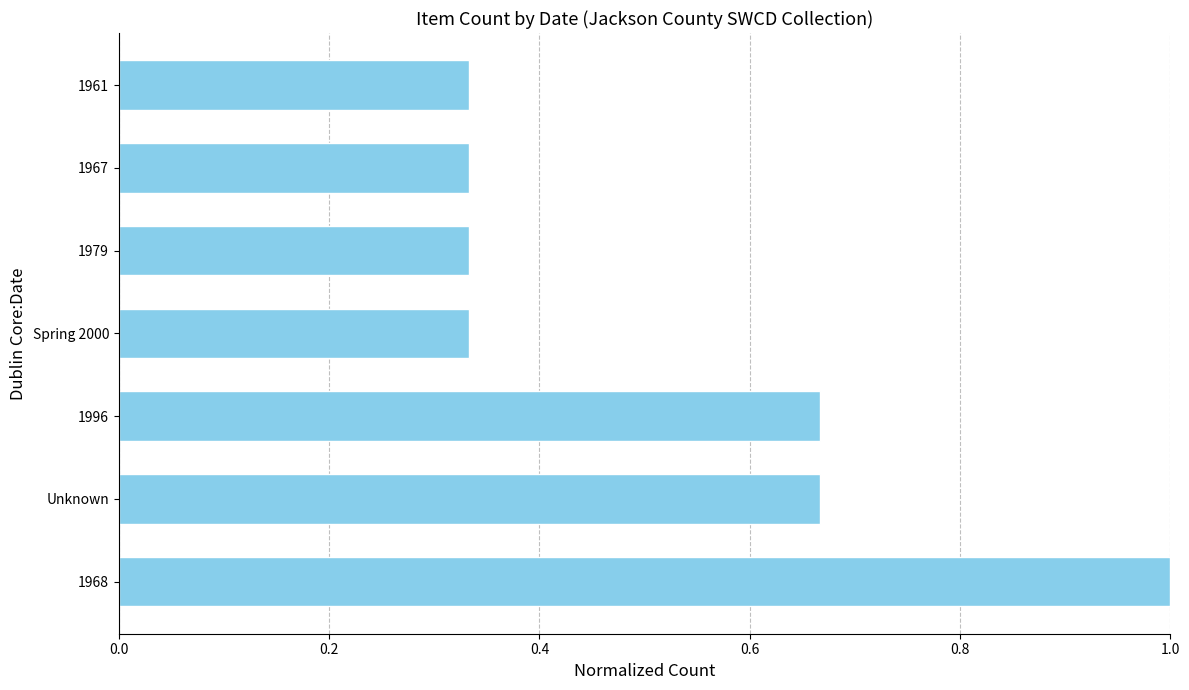

What is the sum of all values?

3.7